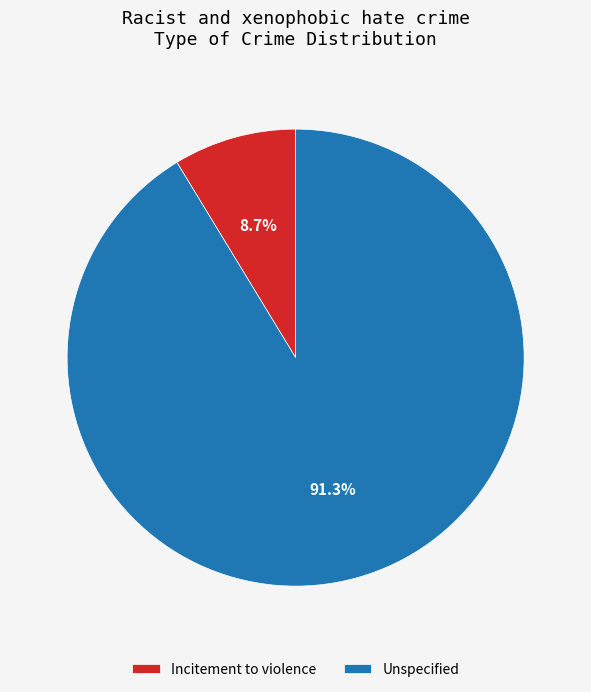

Which slice represents more than half of the pie?

Unspecified